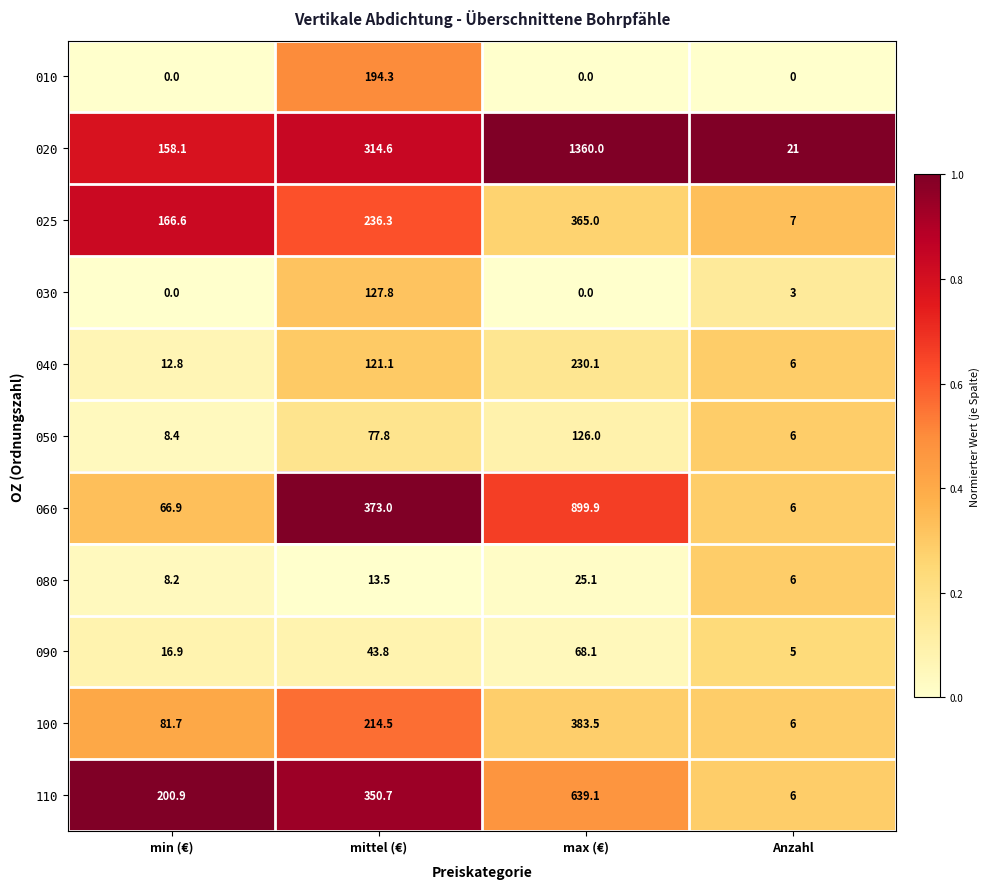

What is the difference between the 110 values at Anzahl and mittel (€)?

344.7